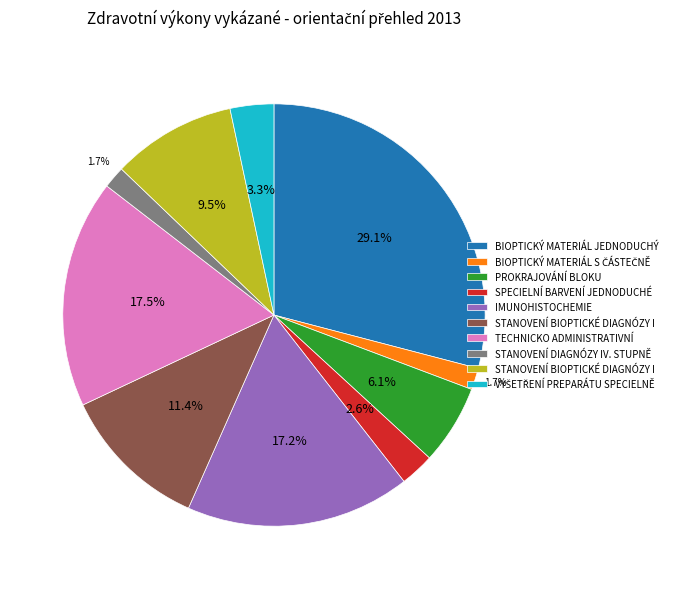

Is there any slice that represents more than half of the pie?

No